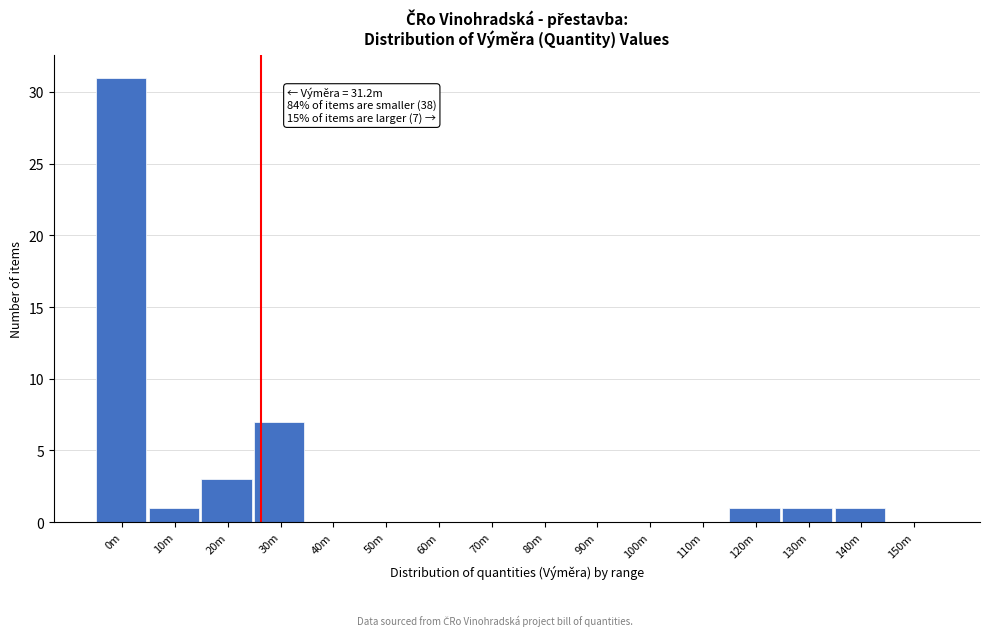

Reading left to right, what are all the values shown in this chart?

0m=31	10m=1	20m=3	30m=7	40m=0	50m=0	60m=0	70m=0	80m=0	90m=0	100m=0	110m=0	120m=1	130m=1	140m=1	150m=0